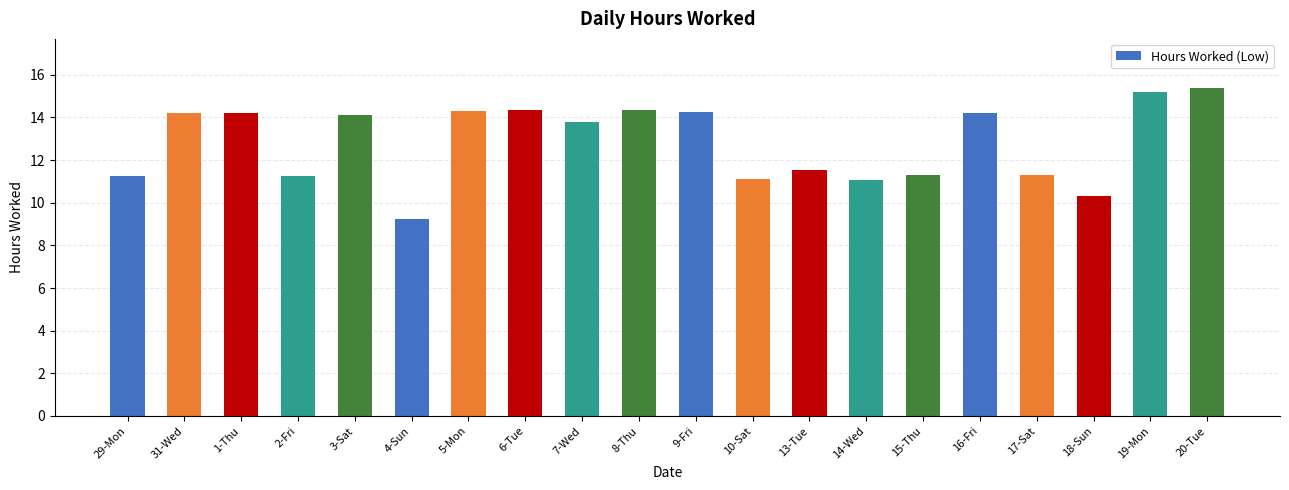

What is the sum of the values at 7-Wed and 9-Fri?

28.1